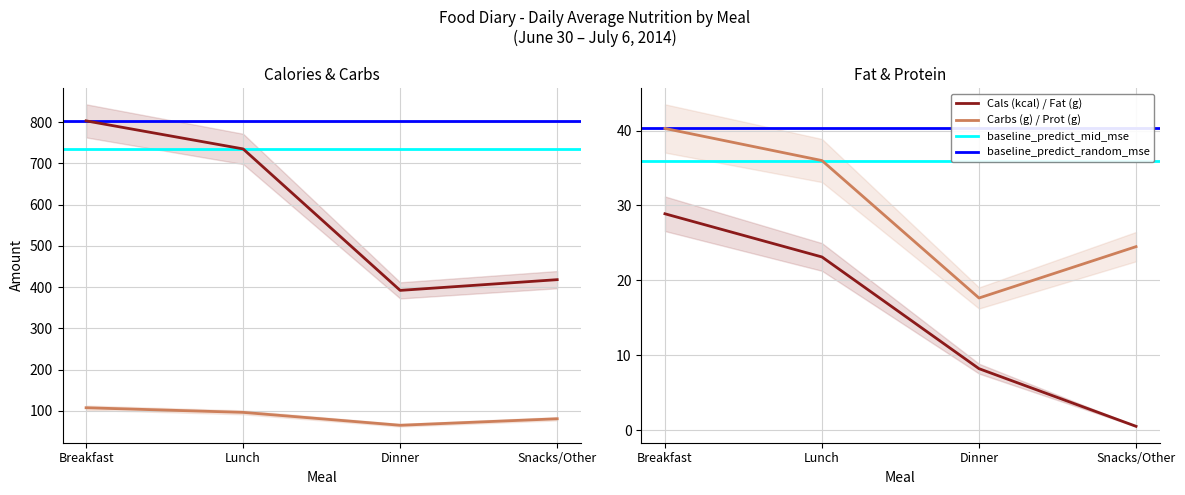

True or false: Fat (g) and Prot (g) intersect in this chart.

False